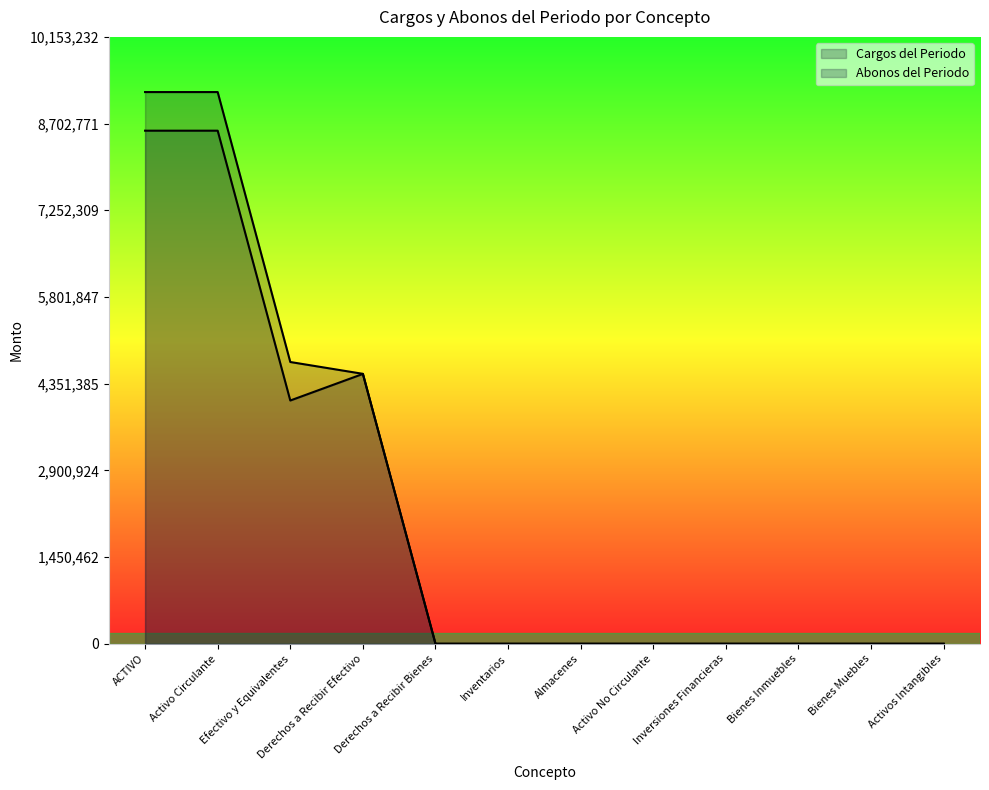

How many values in Abonos del Periodo are above zero?

4